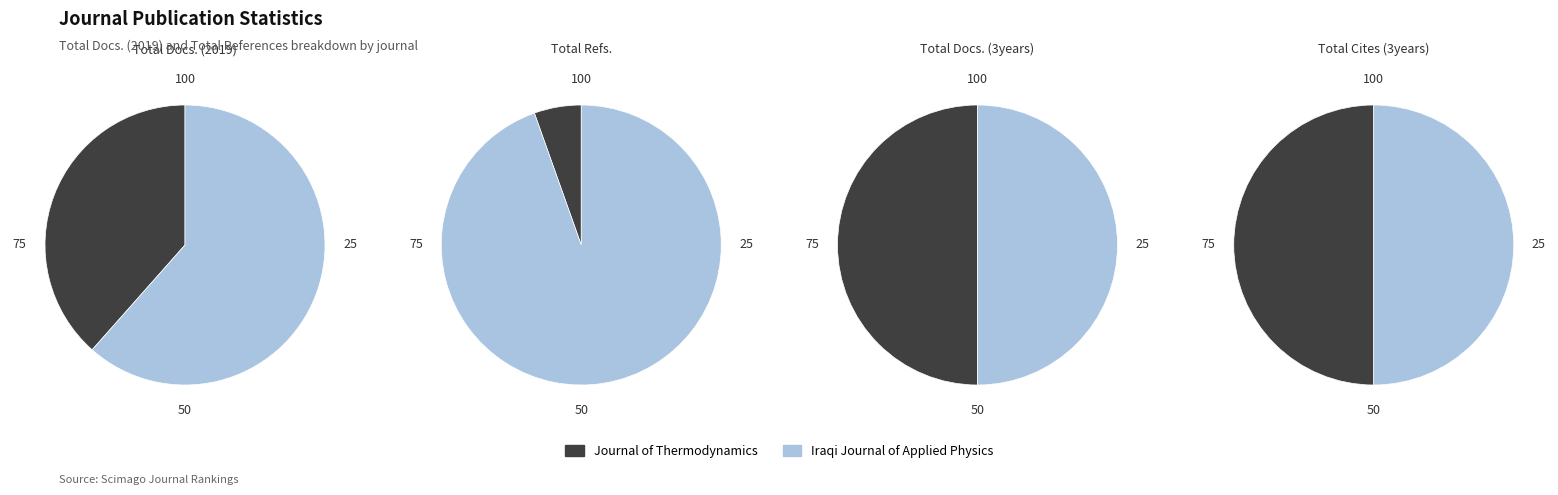

Does any single category account for the majority?

Yes